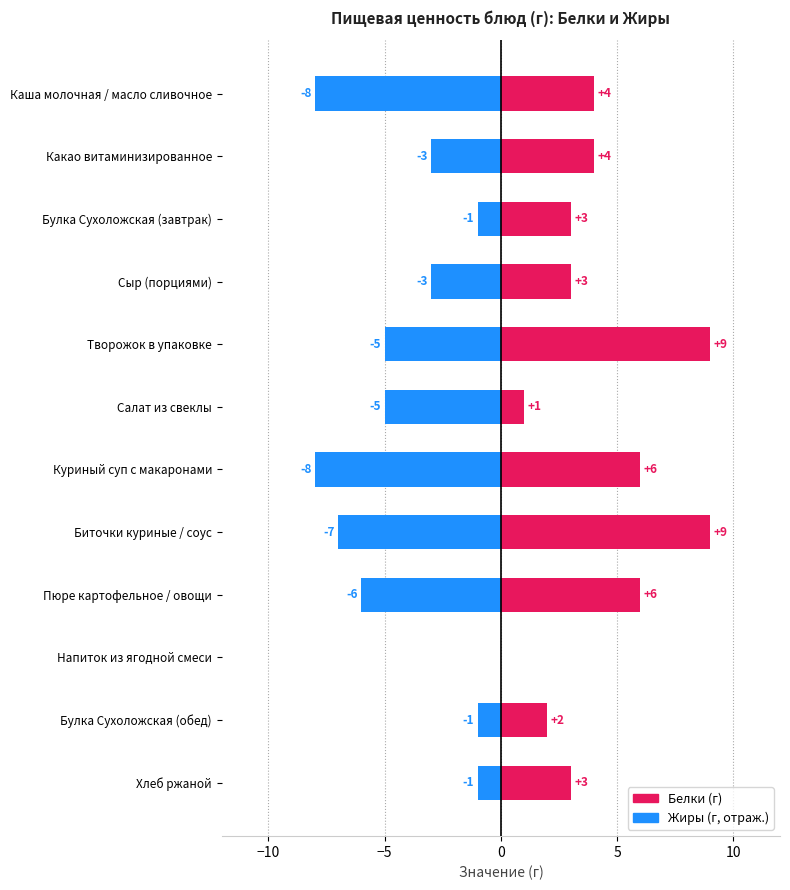

Which series has the largest range (max minus min)?

Белки